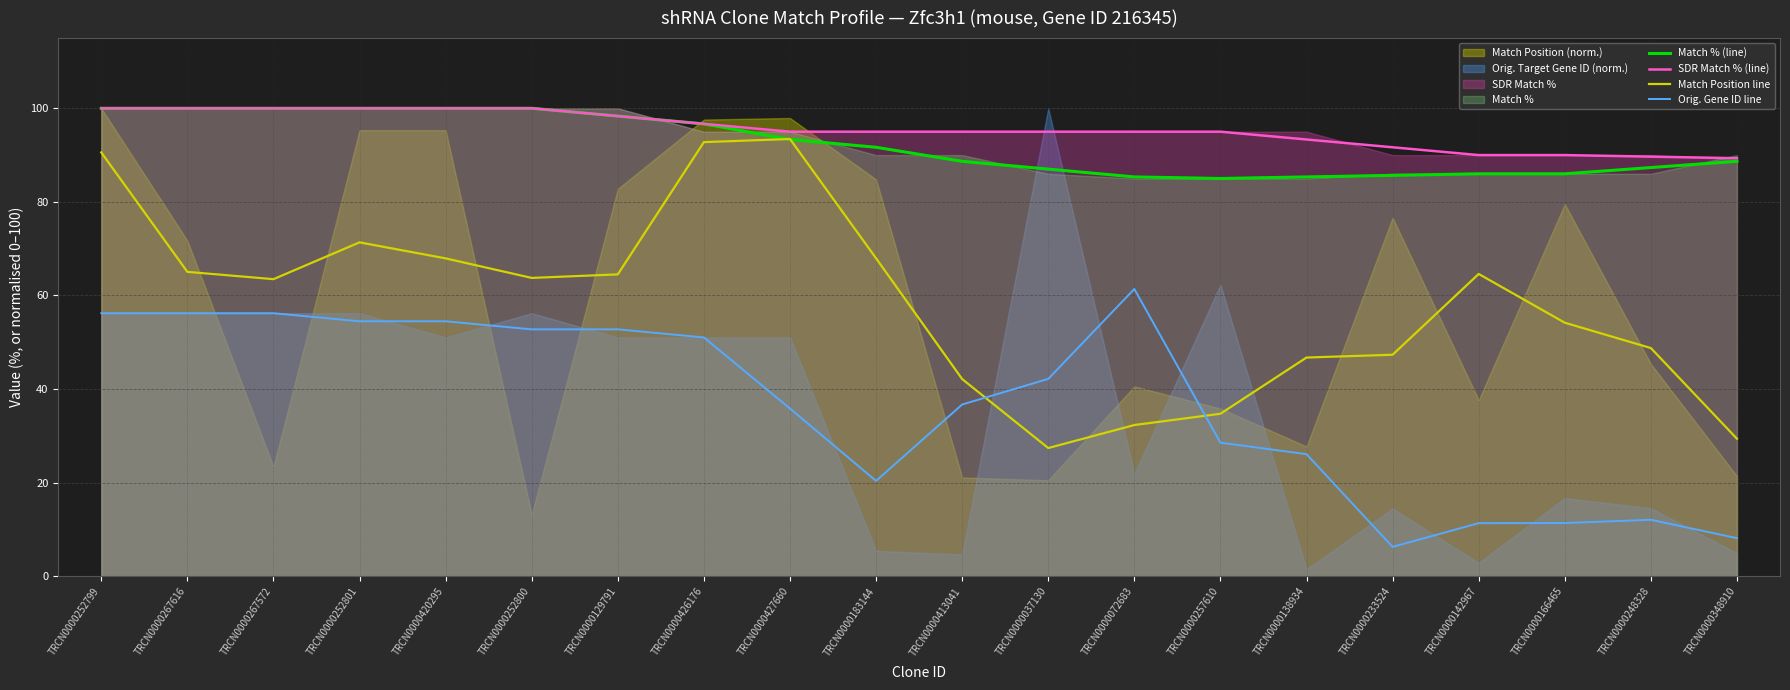

What is the highest value of the SDR Match % (line) series?

100.0